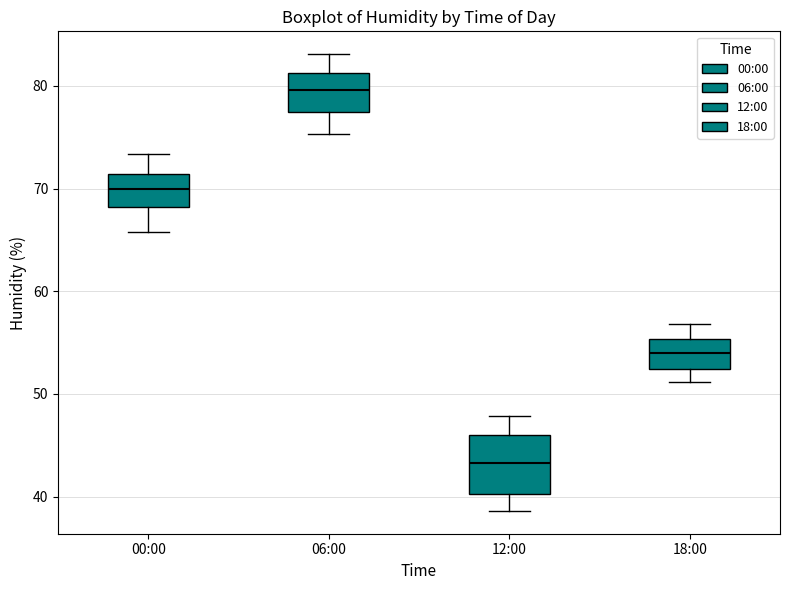

Reading left to right, transcribe this box plot: for each box, give where its median line is, the range the box spans, and where its two whiskers end, as read against the y-axis. The values are not printed on the chart, so give them approximately, as read against the axis.

00:00: median 70, box 68 to 71, whiskers 66 to 73
06:00: median 80, box 77 to 81, whiskers 75 to 83
12:00: median 43, box 40 to 46, whiskers 39 to 48
18:00: median 54, box 52 to 55, whiskers 51 to 57